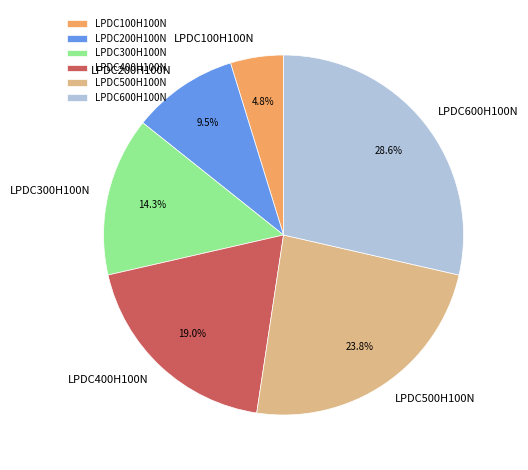

How many segments does this pie chart have?

6